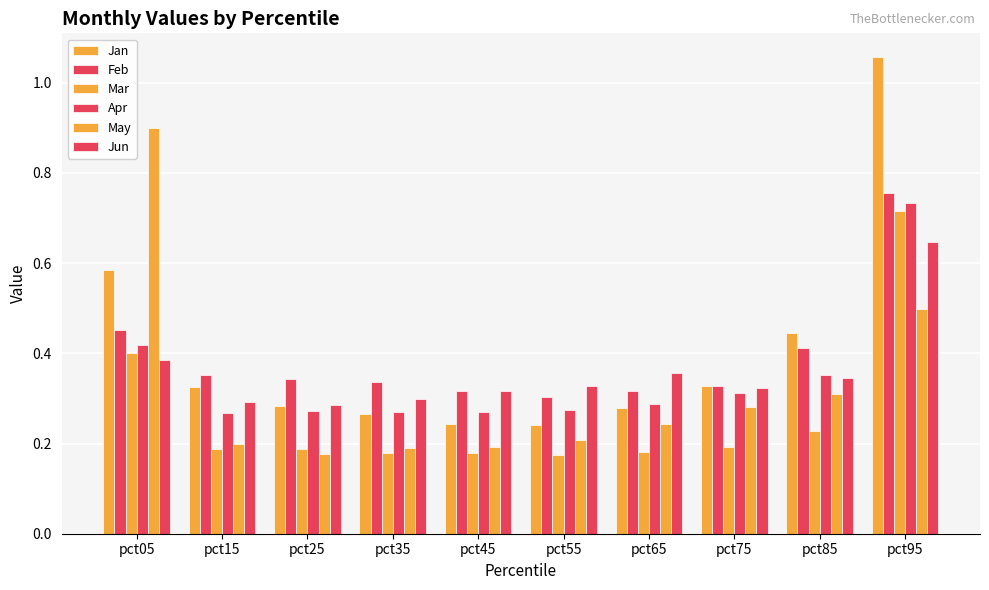

At which label does Feb reach its peak?

pct95